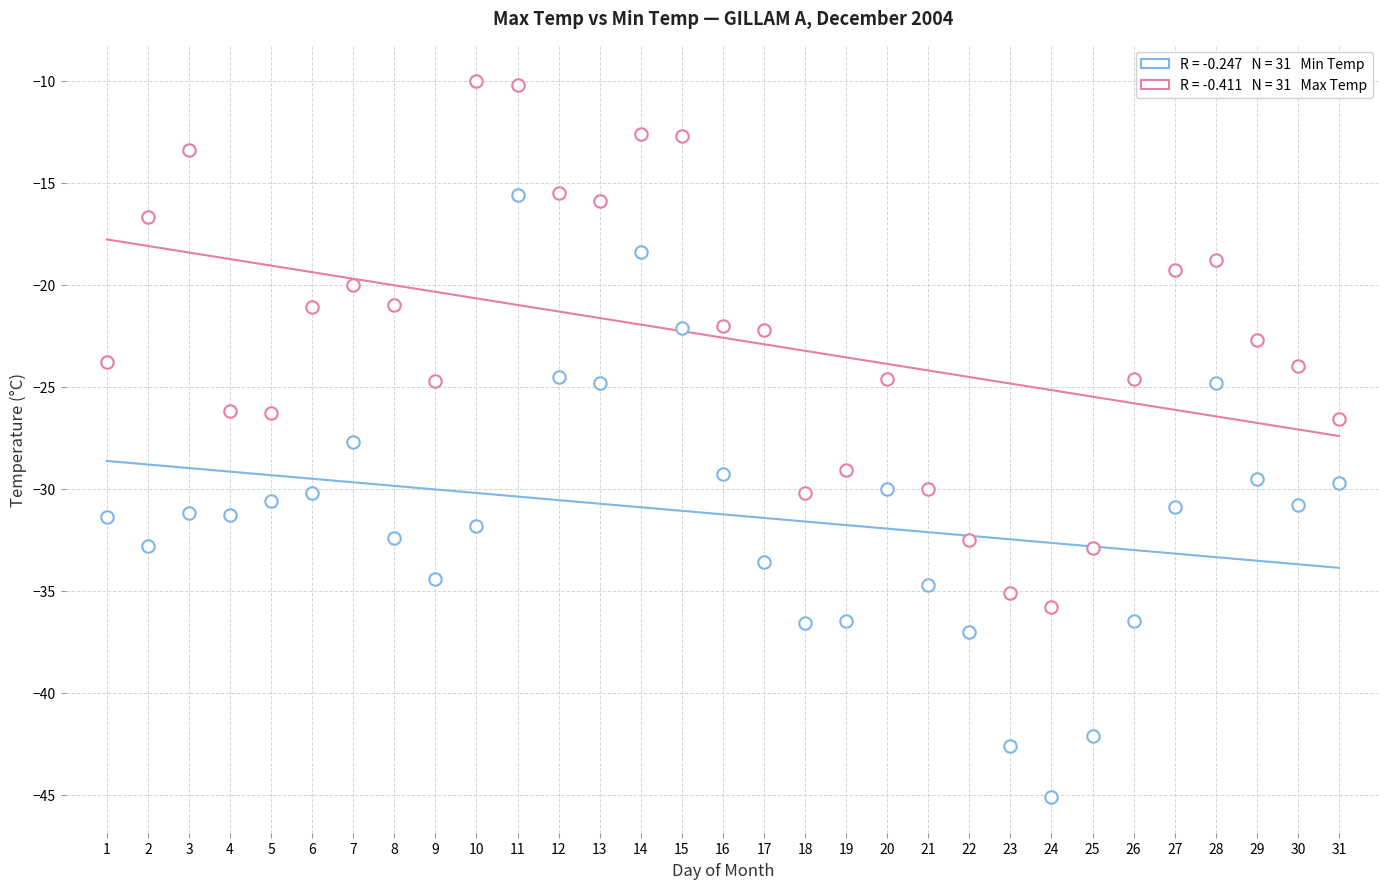

How many data points are displayed?

62